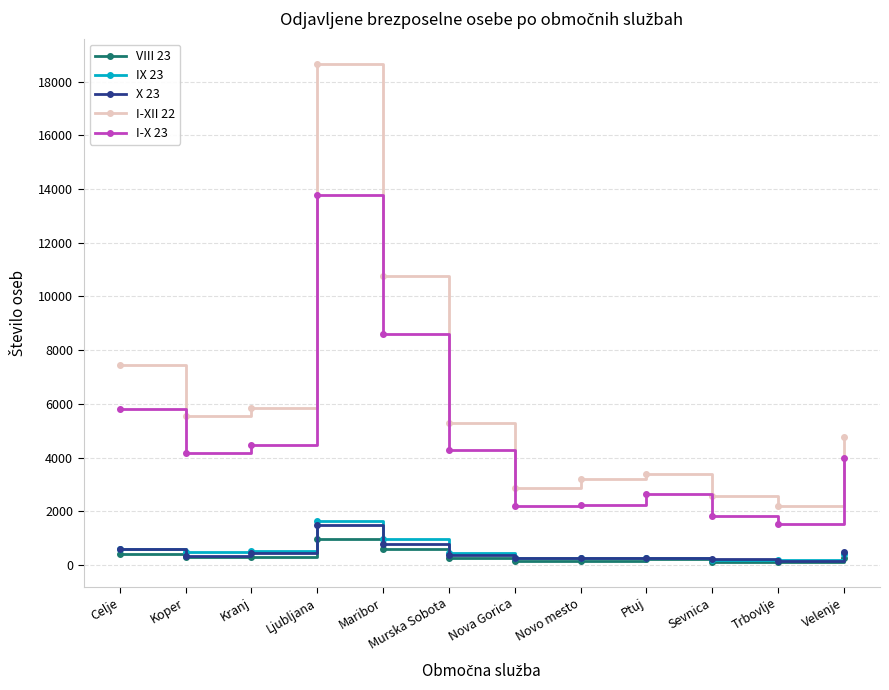

True or false: I-XII 22 and IX 23 cross at least once.

False